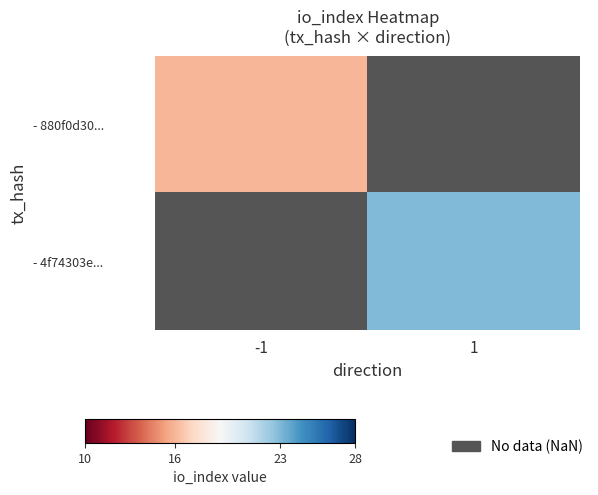

At how many categories does at least one series exceed 22?

1